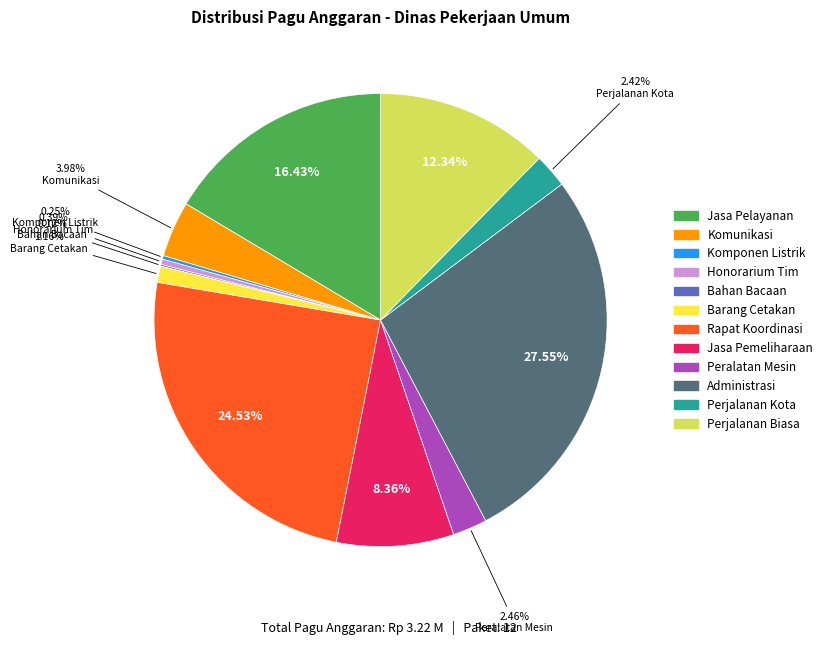

Is there any slice that represents more than half of the pie?

No